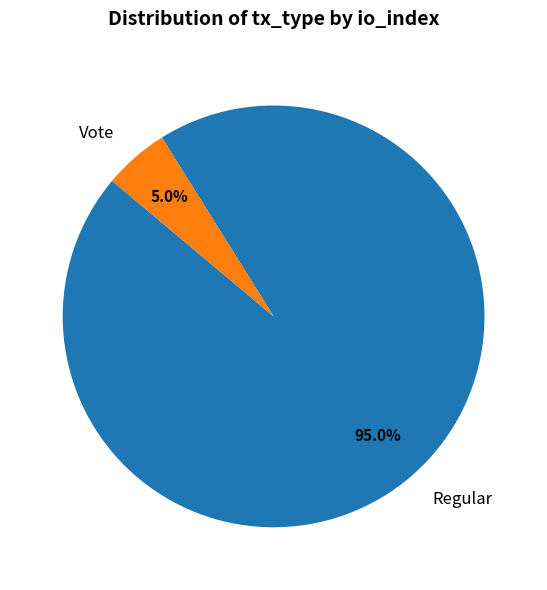

True or false: Regular accounts for 95% of the total.

True